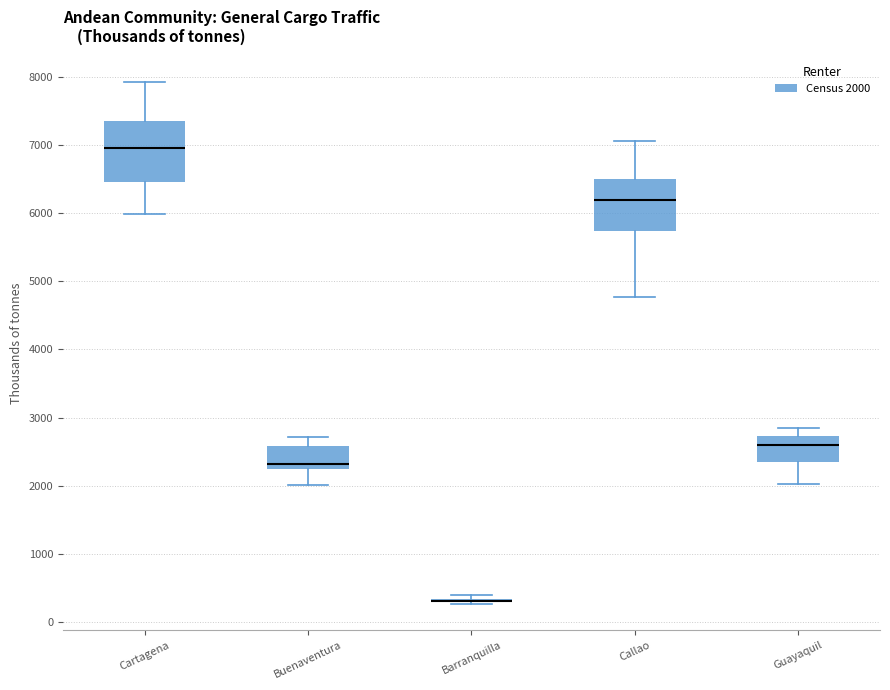

Where does the lower whisker of the box for Cartagena end on the y-axis? The values are not printed on the chart, so give them approximately, as read against the axis.

6000